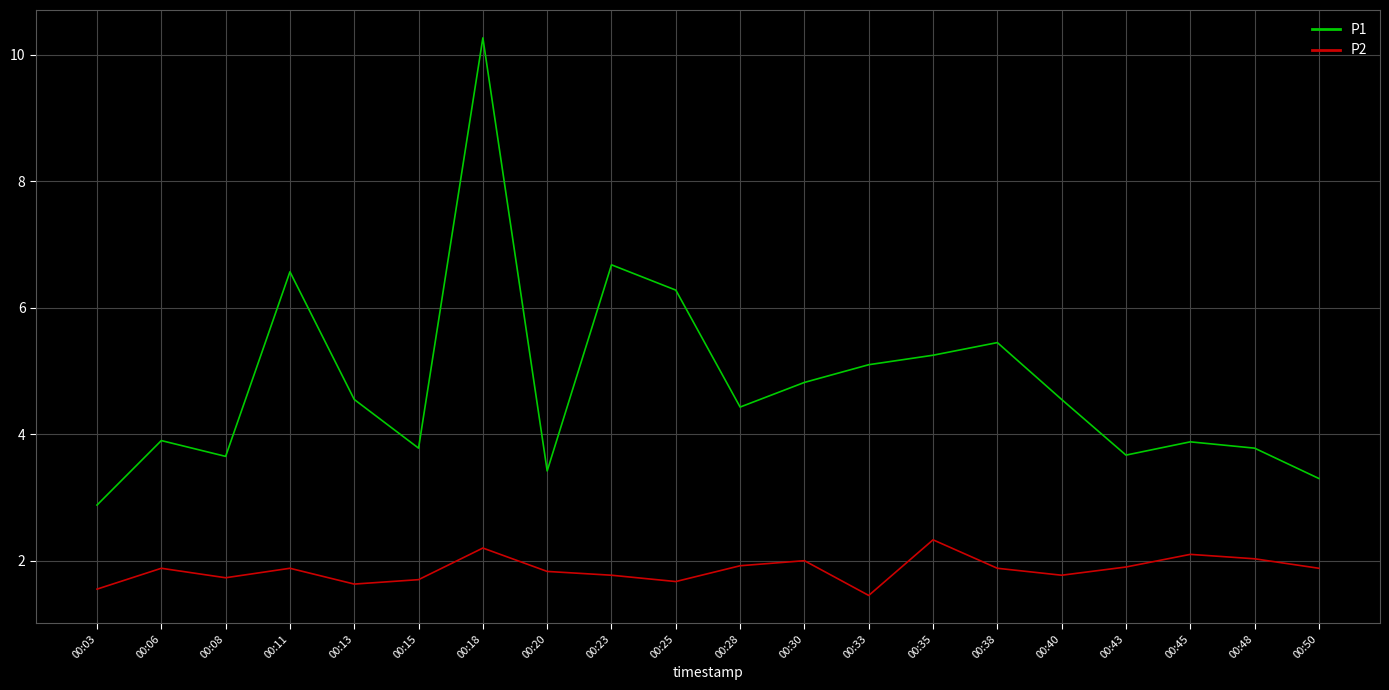

What is the difference between the P1 values at 00:35 and 00:25?

1.0